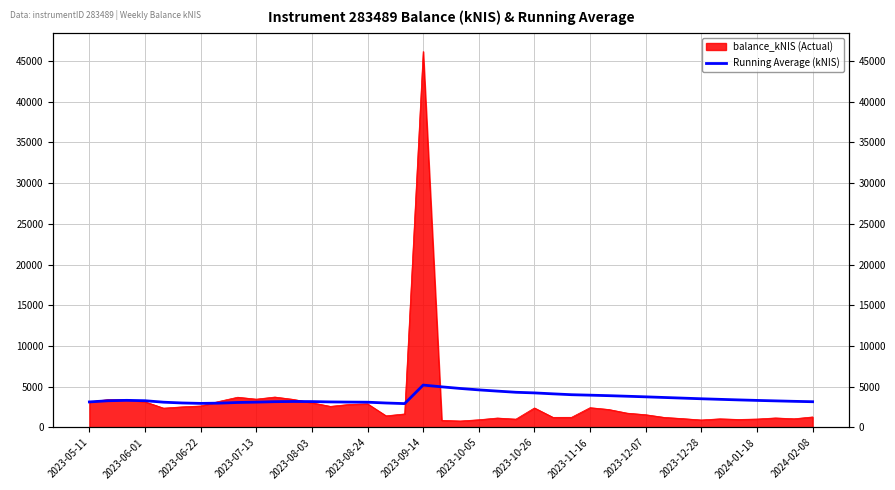

Is it true that the value at 2023-11-16 is 5522.5?

False